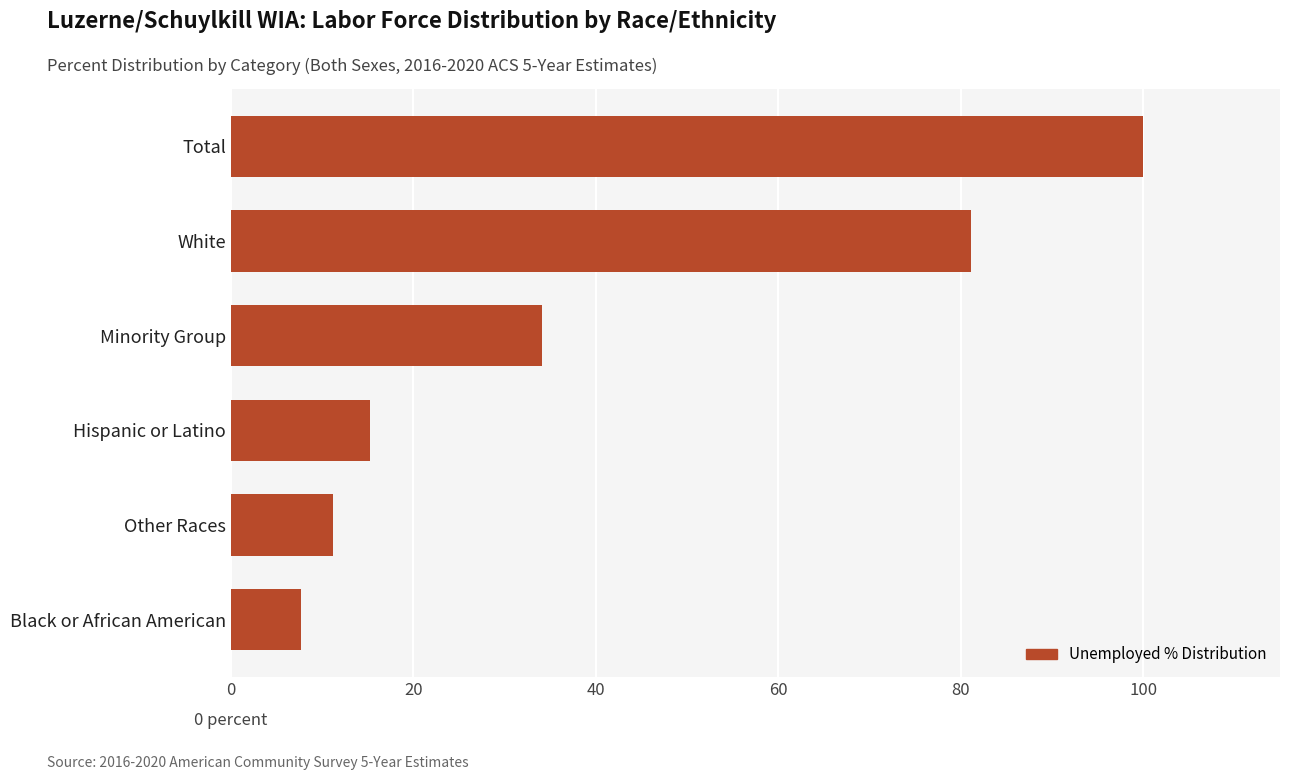

Does the chart contain any negative values?

No